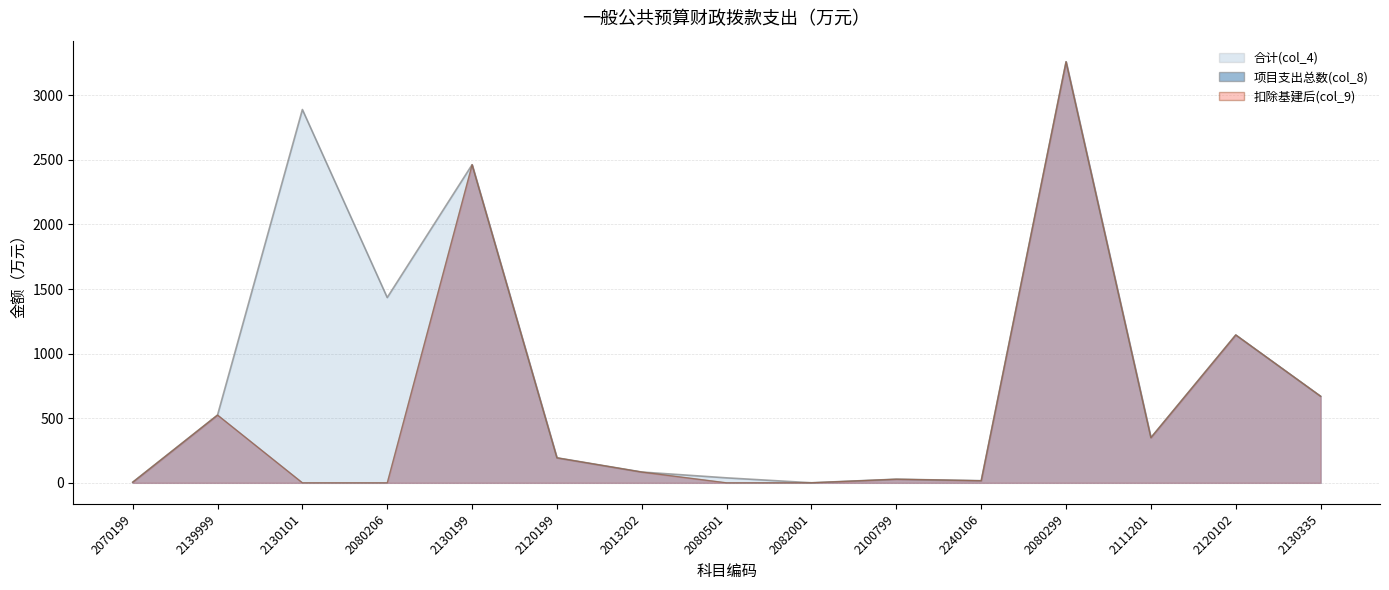

At which category does the chart reach its minimum across all series?

2130101